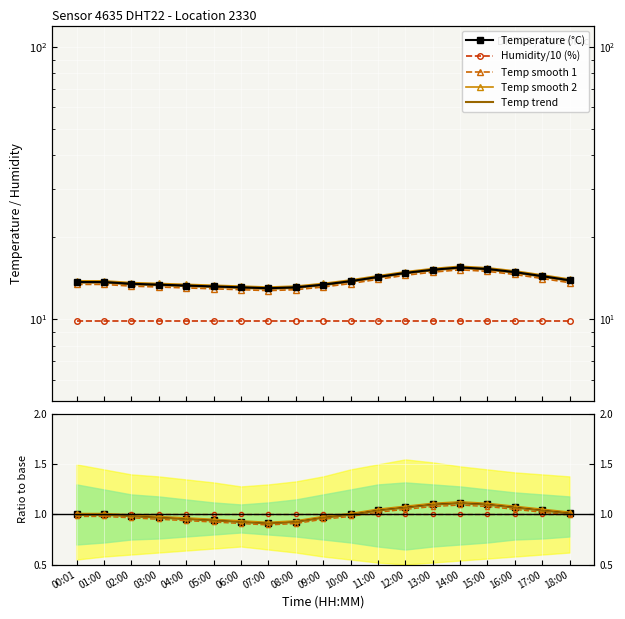

At which category does the chart reach its minimum across all series?

07:00